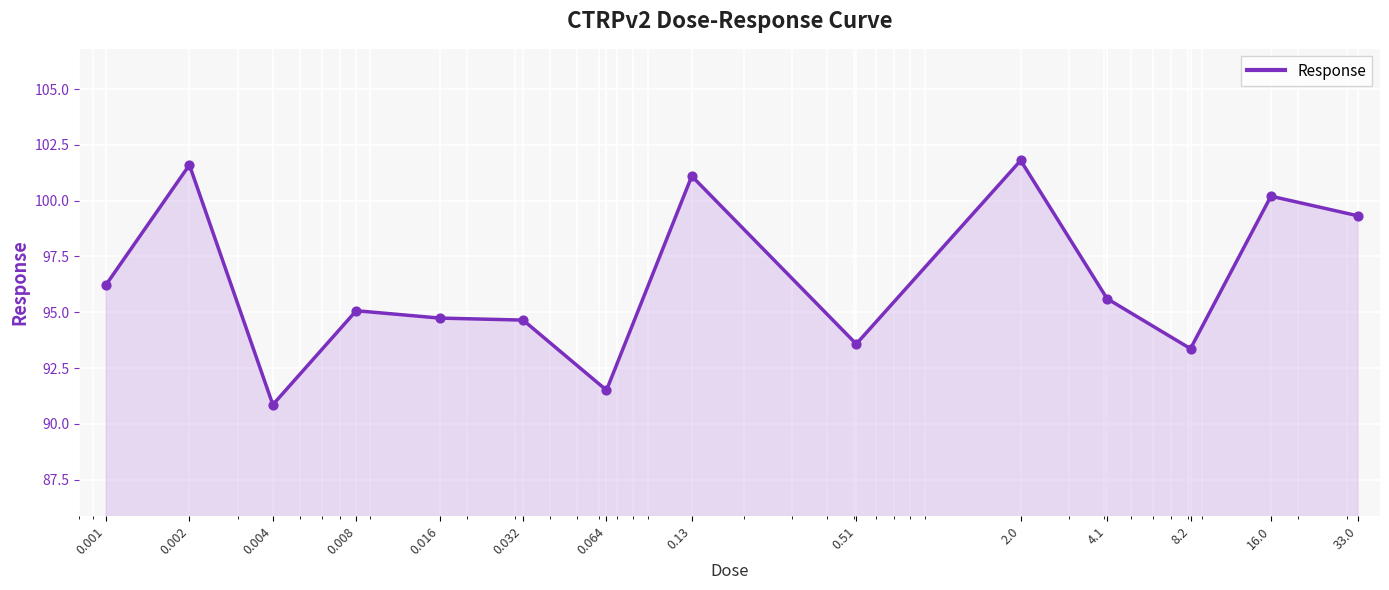

What is the maximum value shown in the chart?

101.8